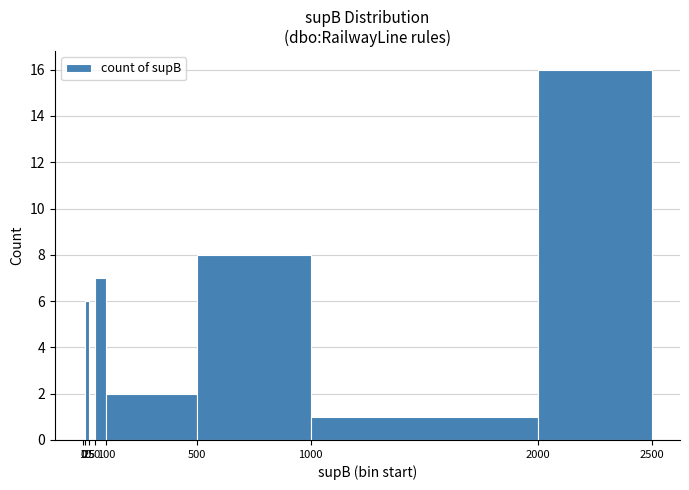

What is the difference between the values at 0 and 1000?

1